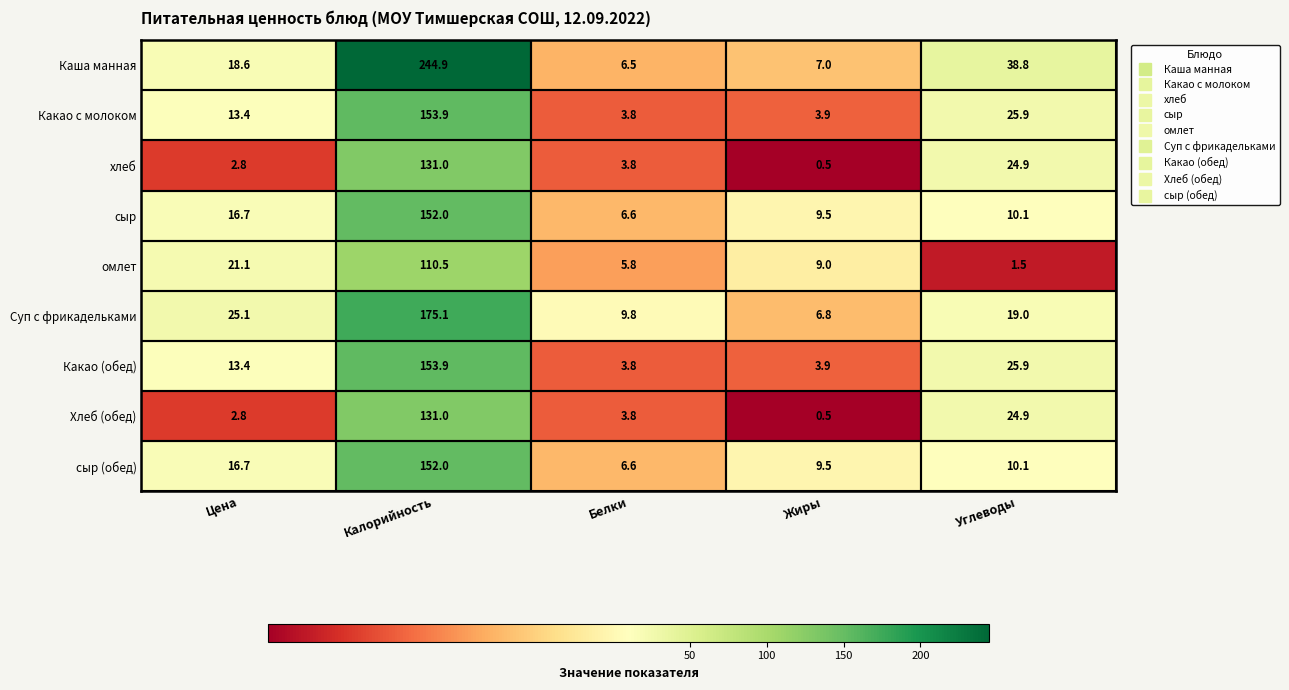

Is it true that Какао (обед) equals 5.3 at Цена?

False